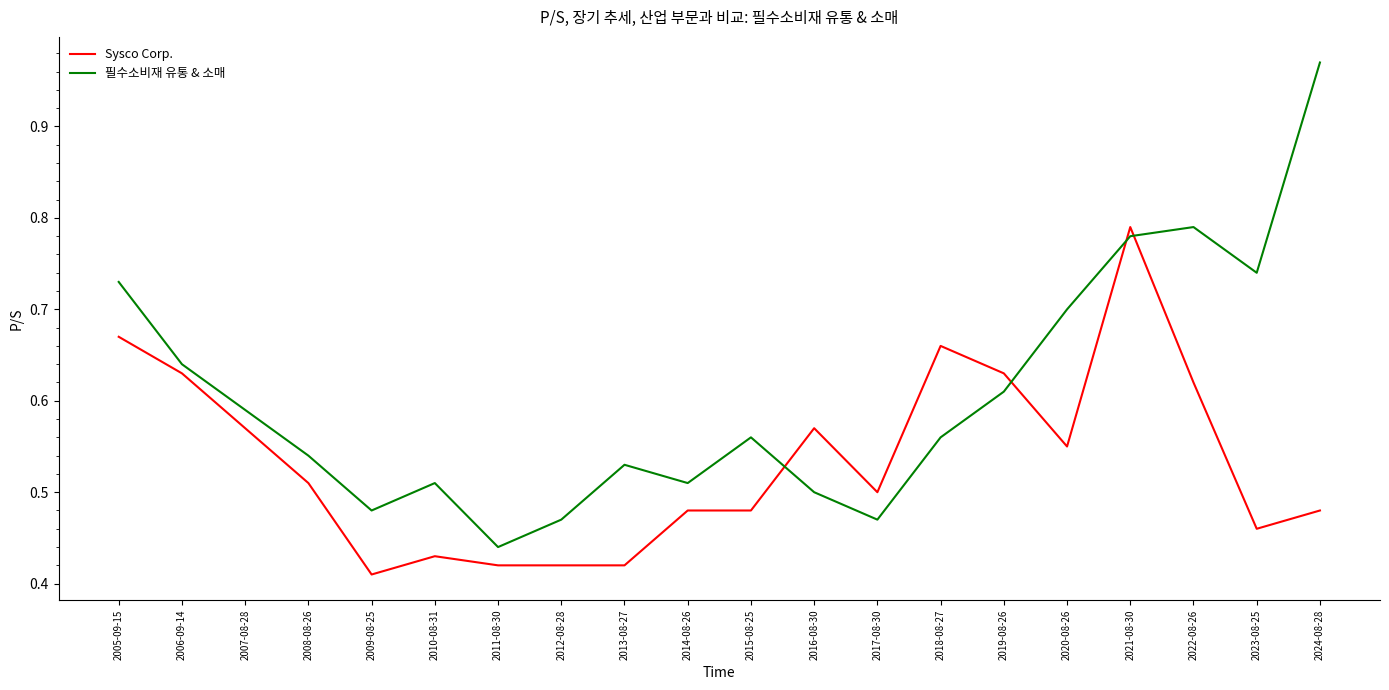

Which label corresponds to the smallest value in the chart?

2009-08-25